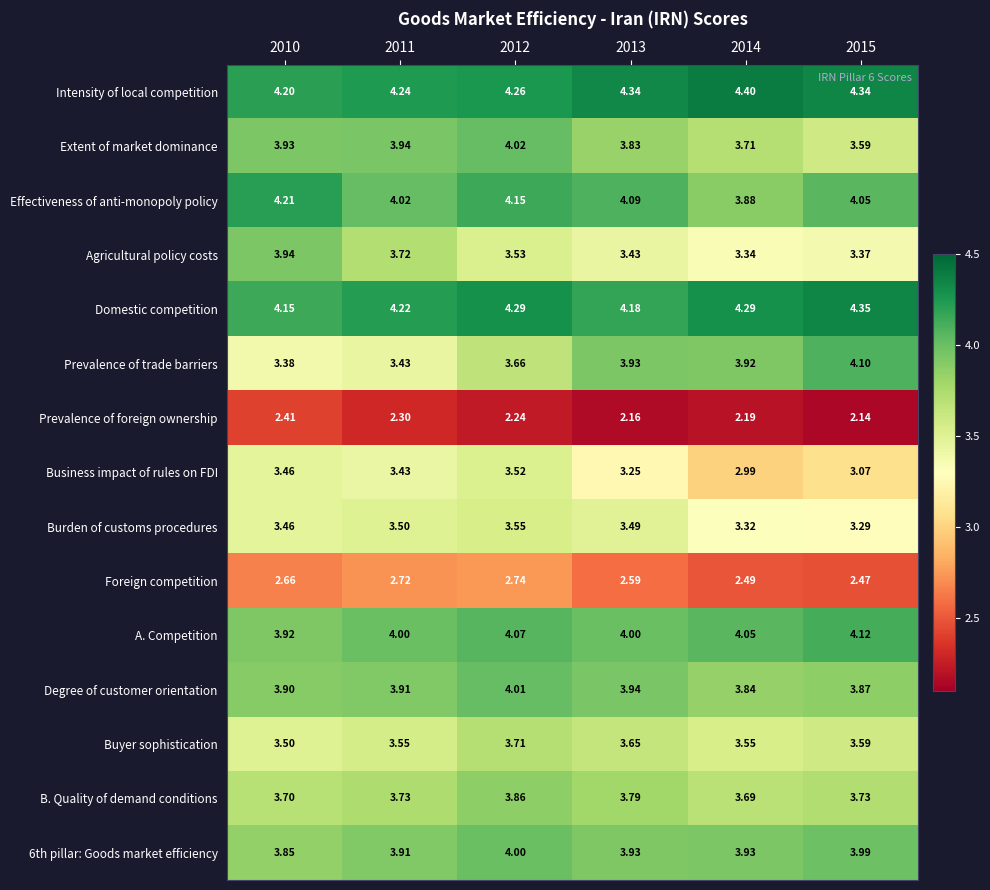

Which series has the widest spread of values?

Prevalence of trade barriers